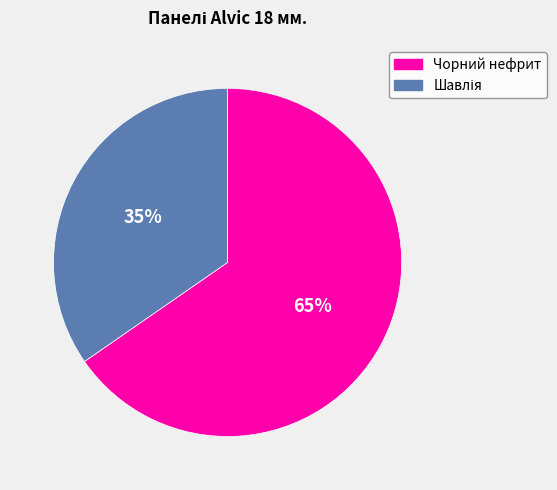

To the nearest percent, what is the average slice percentage?

50%